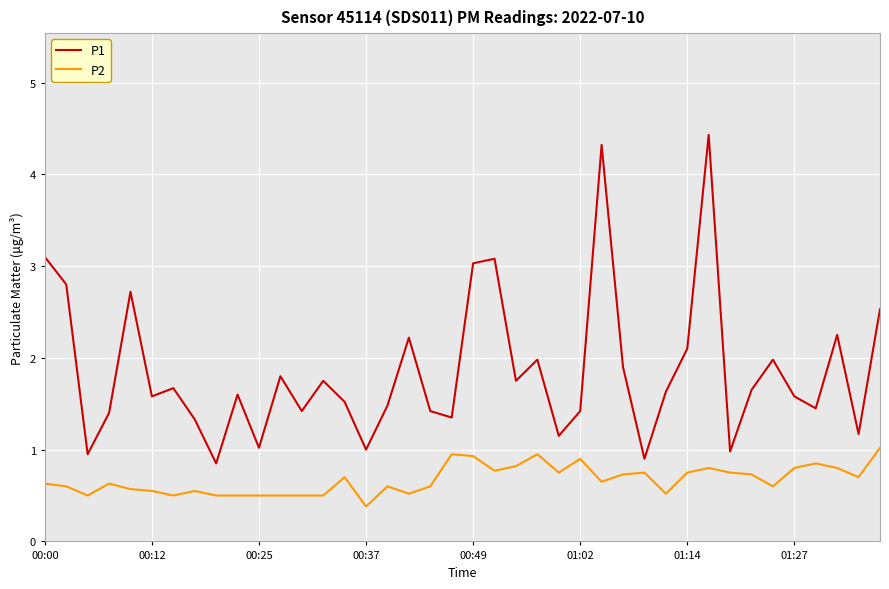

Which series has the largest range (max minus min)?

P1